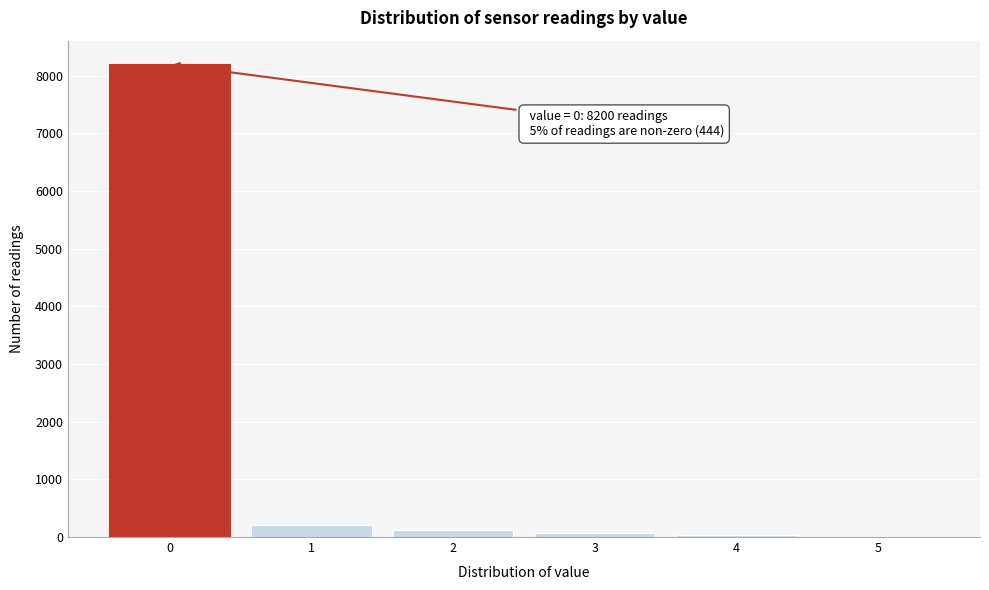

Which range on the x-axis has the tallest bar?

-0.5 to 0.5